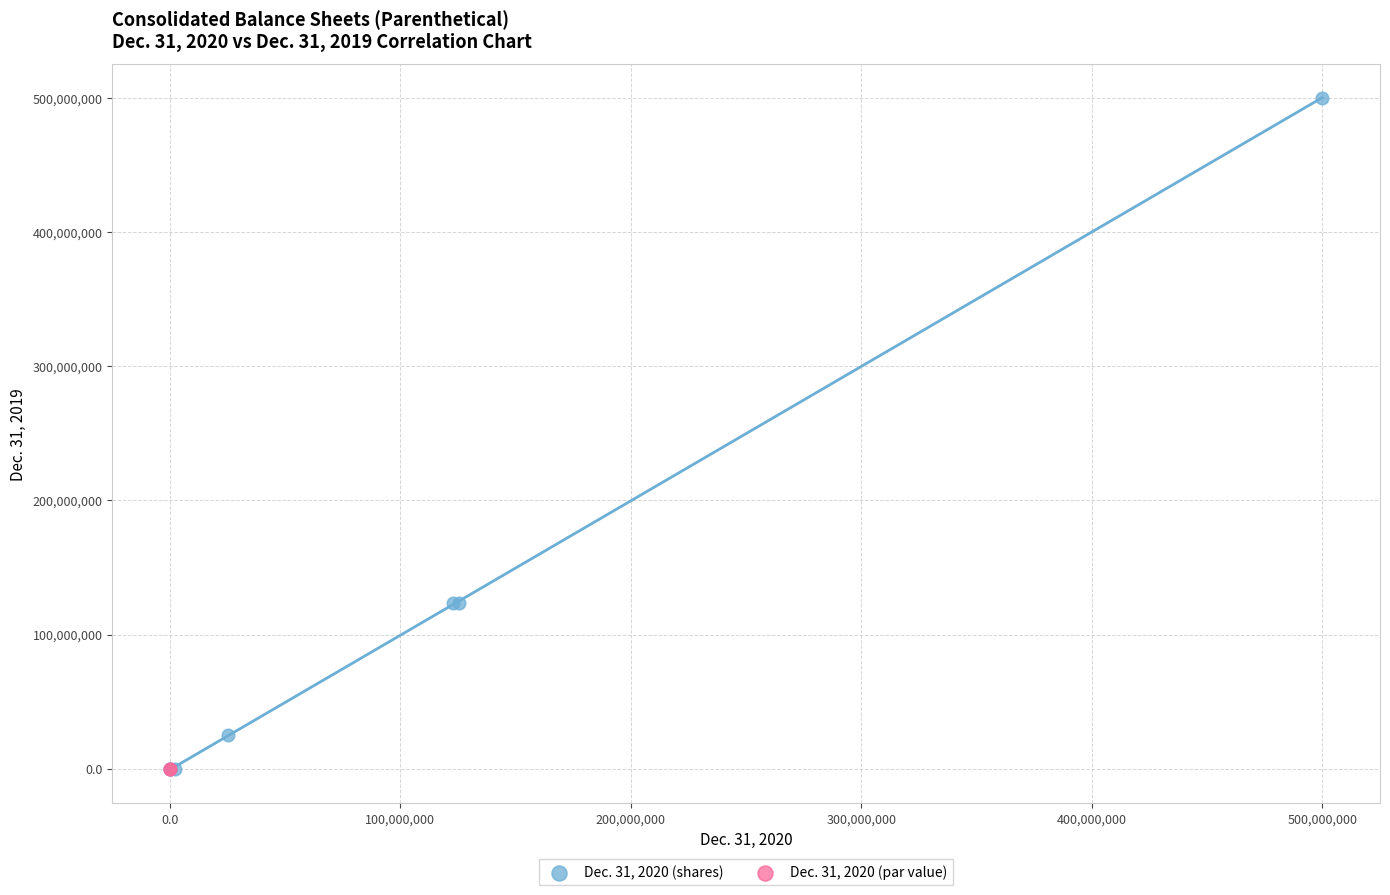

Which series reaches the maximum Y coordinate?

Dec. 31, 2020 (shares)